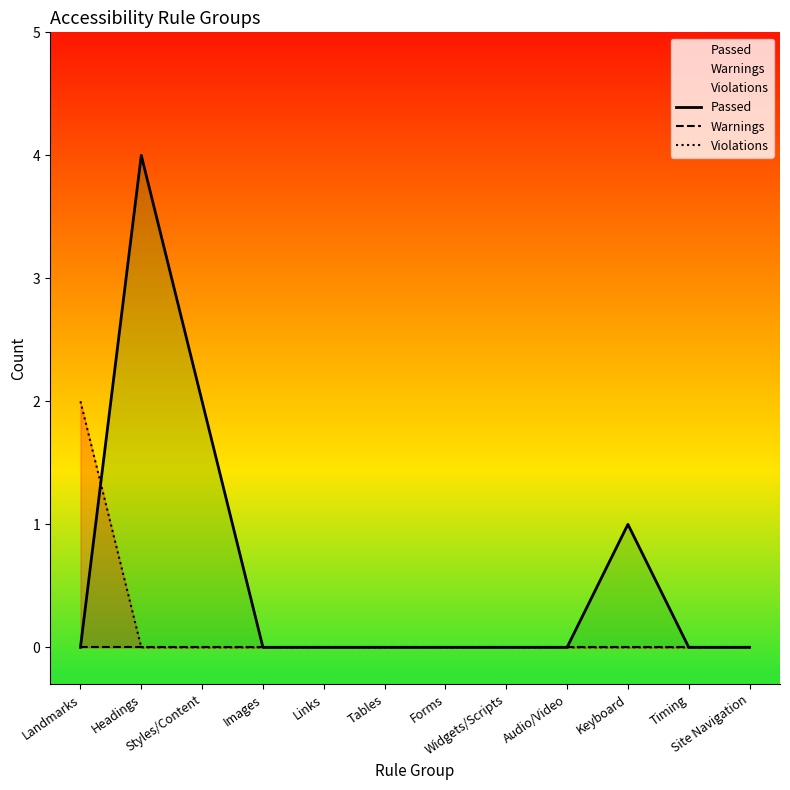

Reading right to left, list all the values displayed in this chart.

Passed: Site Navigation=0	Timing=0	Keyboard=1	Audio/Video=0	Widgets/Scripts=0	Forms=0	Tables=0	Links=0	Images=0	Styles/Content=2	Headings=4	Landmarks=0
Warnings: Site Navigation=0	Timing=0	Keyboard=0	Audio/Video=0	Widgets/Scripts=0	Forms=0	Tables=0	Links=0	Images=0	Styles/Content=0	Headings=0	Landmarks=0
Violations: Site Navigation=0	Timing=0	Keyboard=0	Audio/Video=0	Widgets/Scripts=0	Forms=0	Tables=0	Links=0	Images=0	Styles/Content=0	Headings=0	Landmarks=2